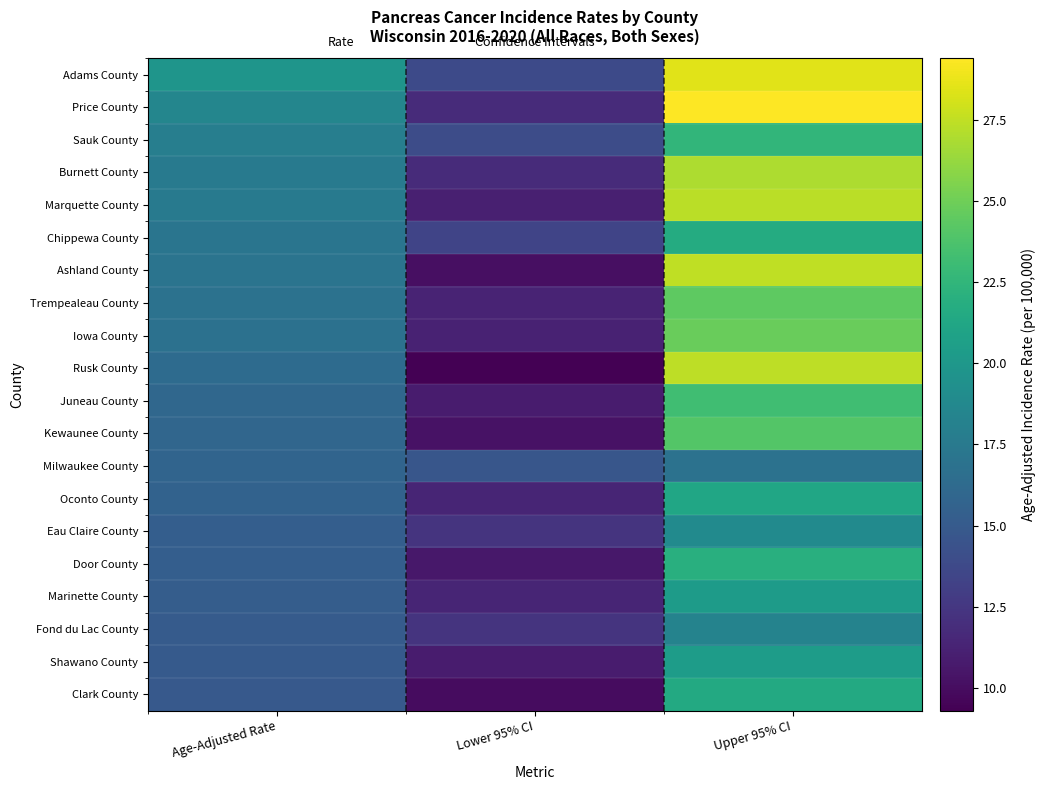

What is the difference between the highest and lowest values at Age-Adjusted Rate?

4.9